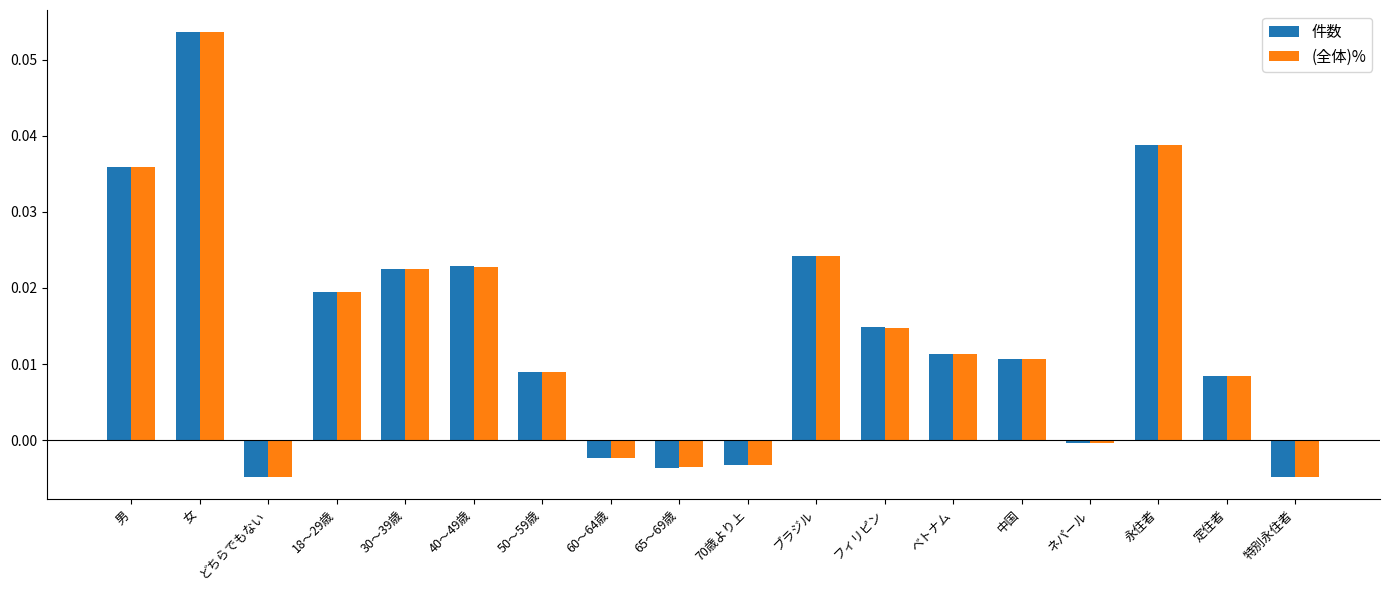

How many values in 件数 are above zero?

12